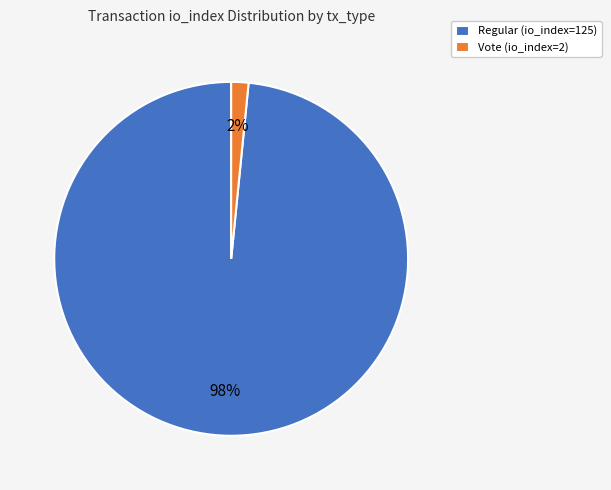

Is the sum of Vote (io_index=2) and Regular (io_index=125) greater than half?

Yes